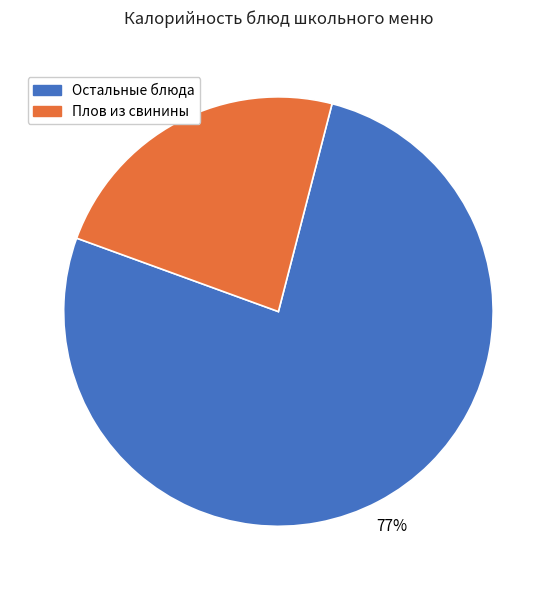

Is there any slice that represents more than half of the pie?

Yes